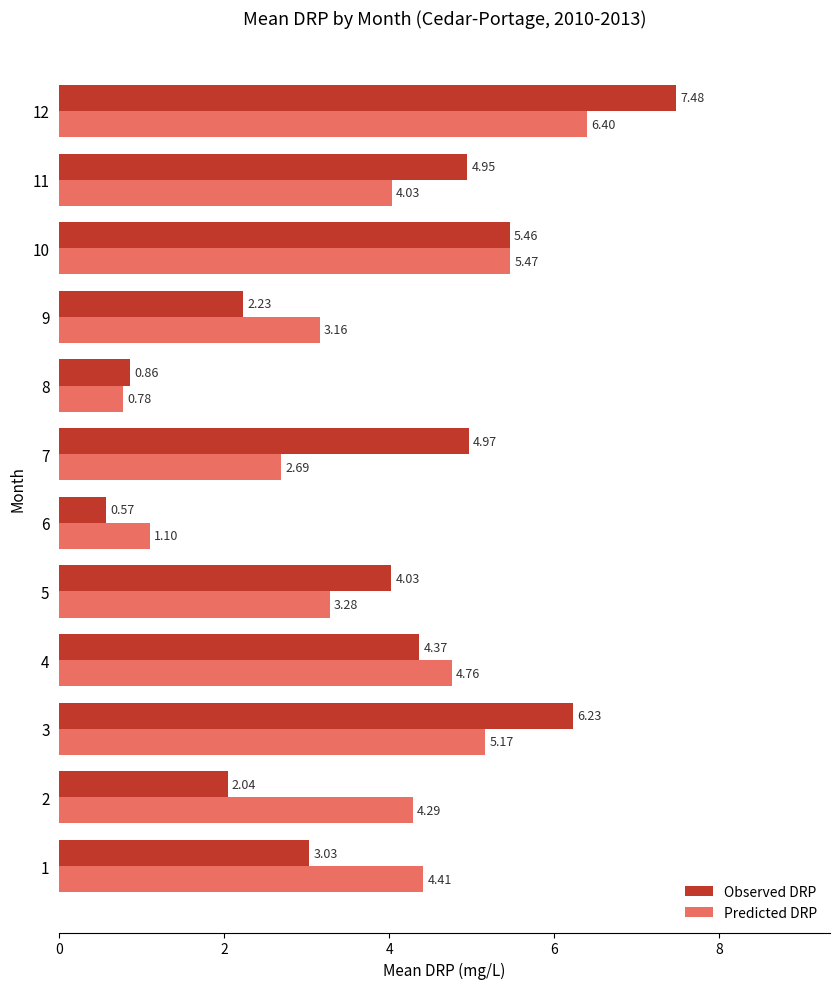

What is the maximum value shown in the chart?

7.5